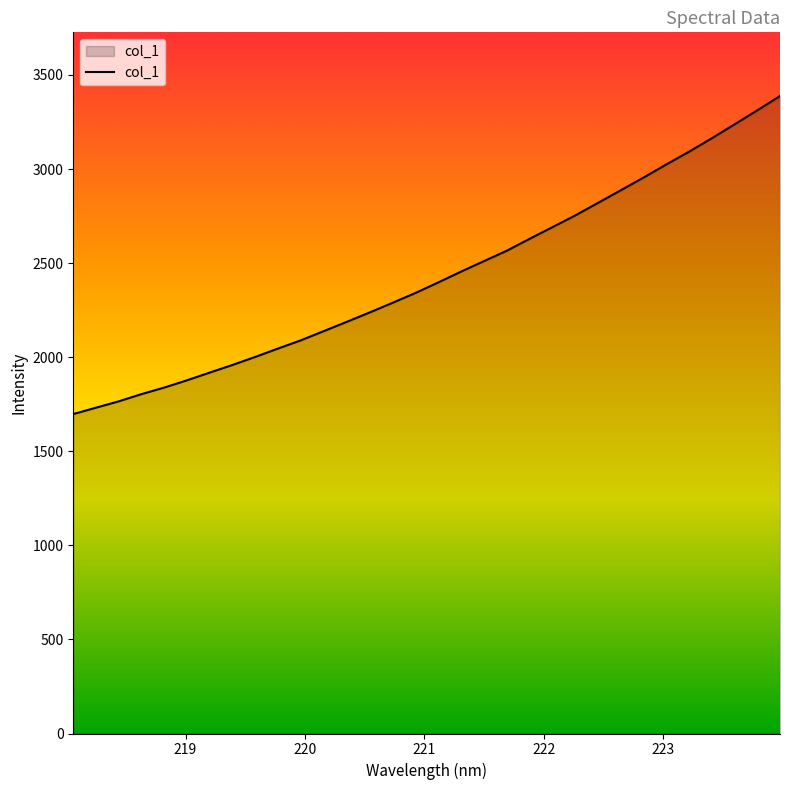

Count the number of values greater than 2397.

16